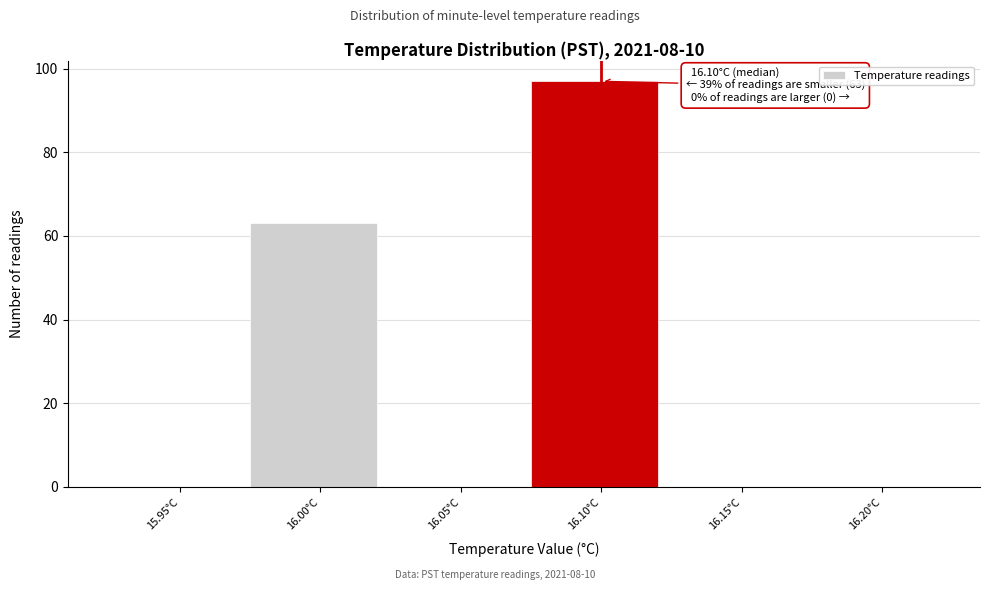

Reading left to right, list all the values displayed in this chart.

15.95°C=0	16.00°C=63	16.05°C=0	16.10°C=97	16.15°C=0	16.20°C=0